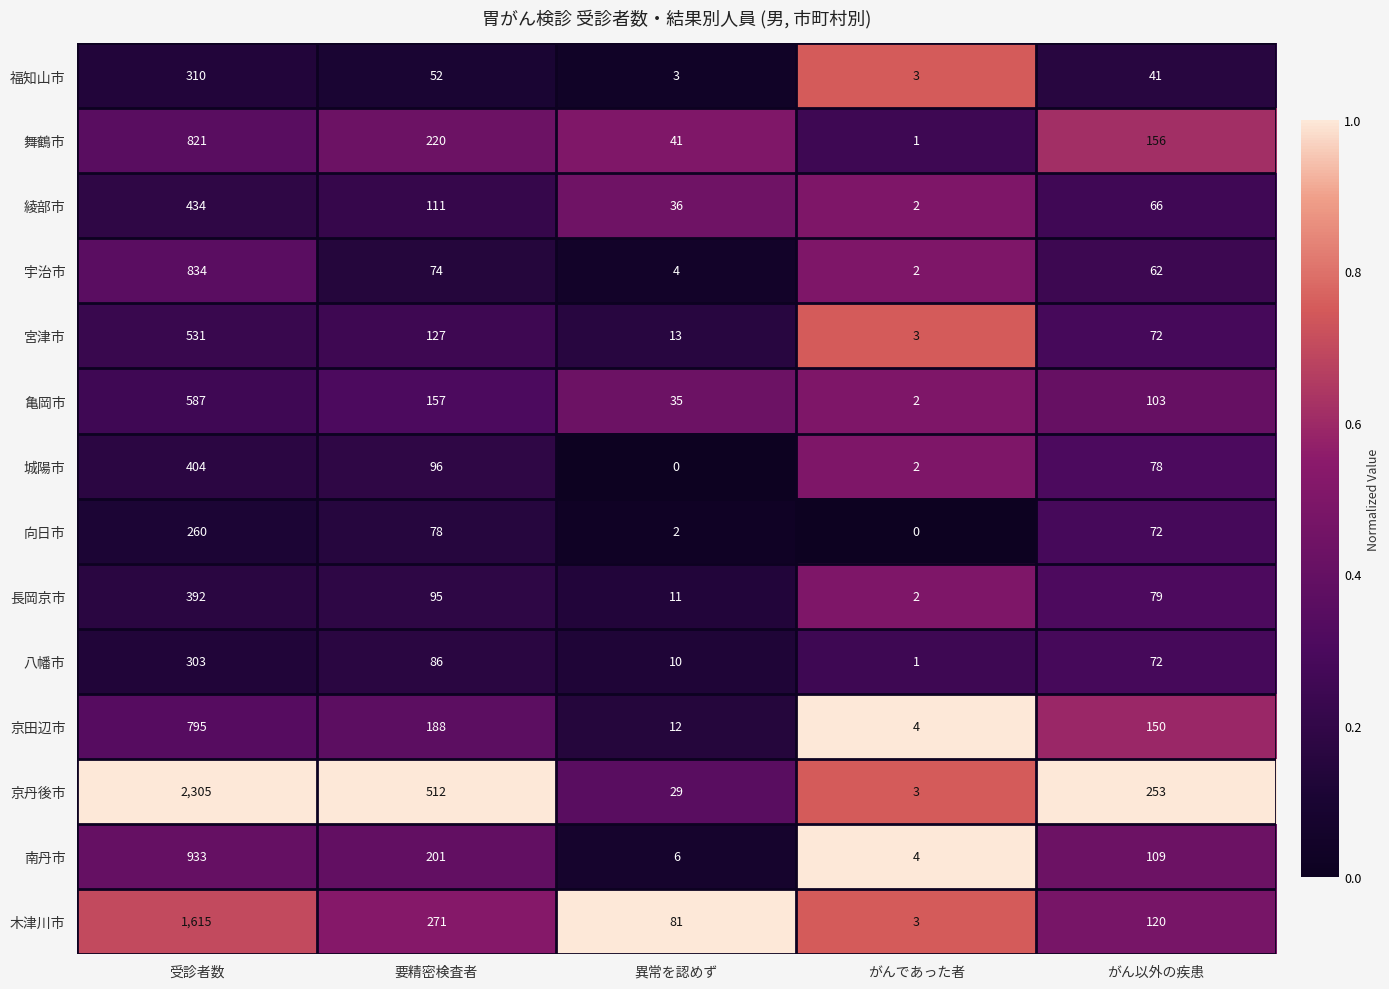

Which series has the largest total across all categories?

京丹後市